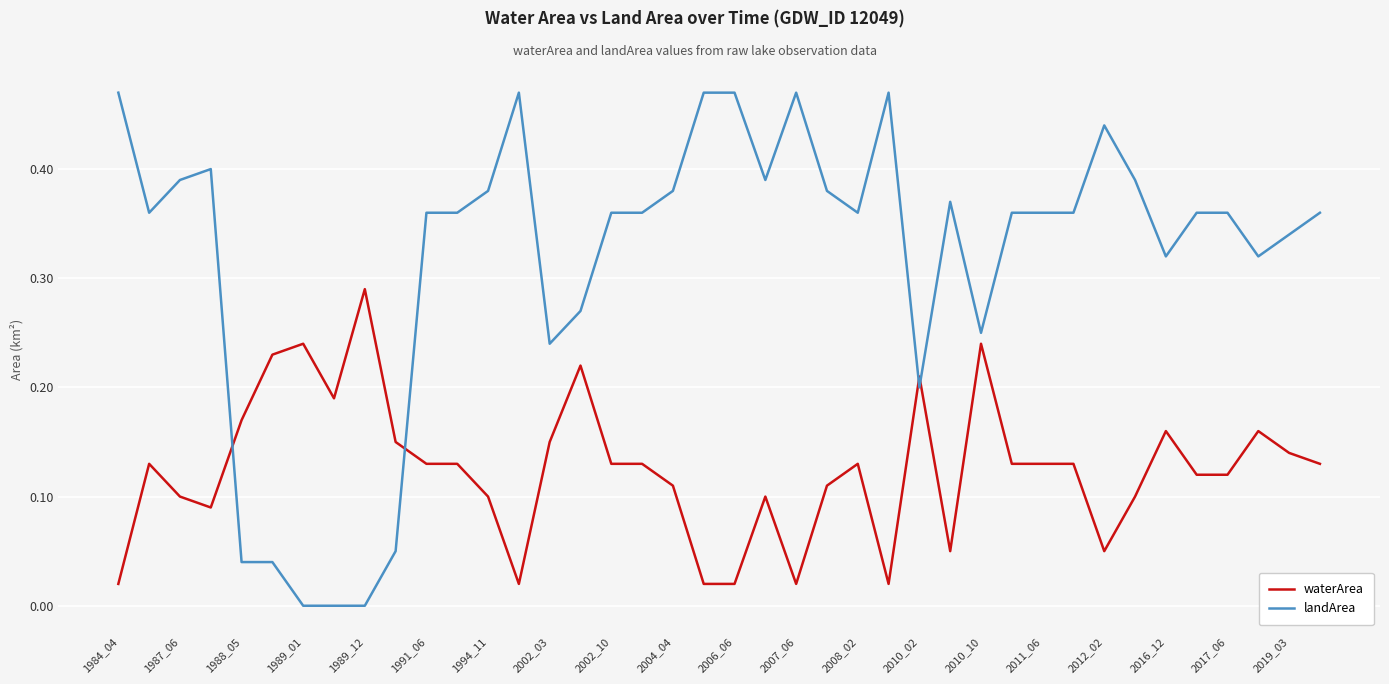

Which series has the largest total across all categories?

landArea